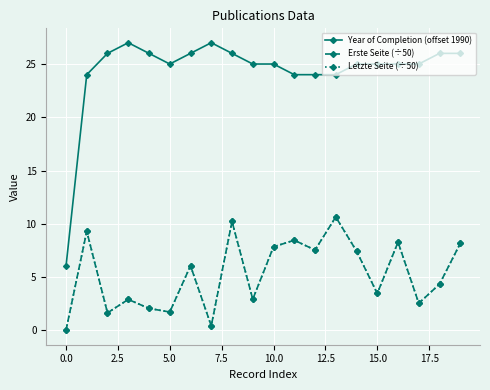

What is the greatest value displayed?

27.0